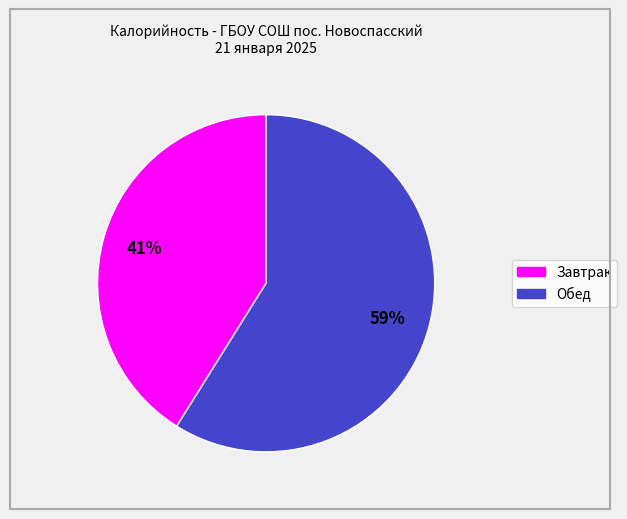

To the nearest percent, what is the average slice percentage?

50%